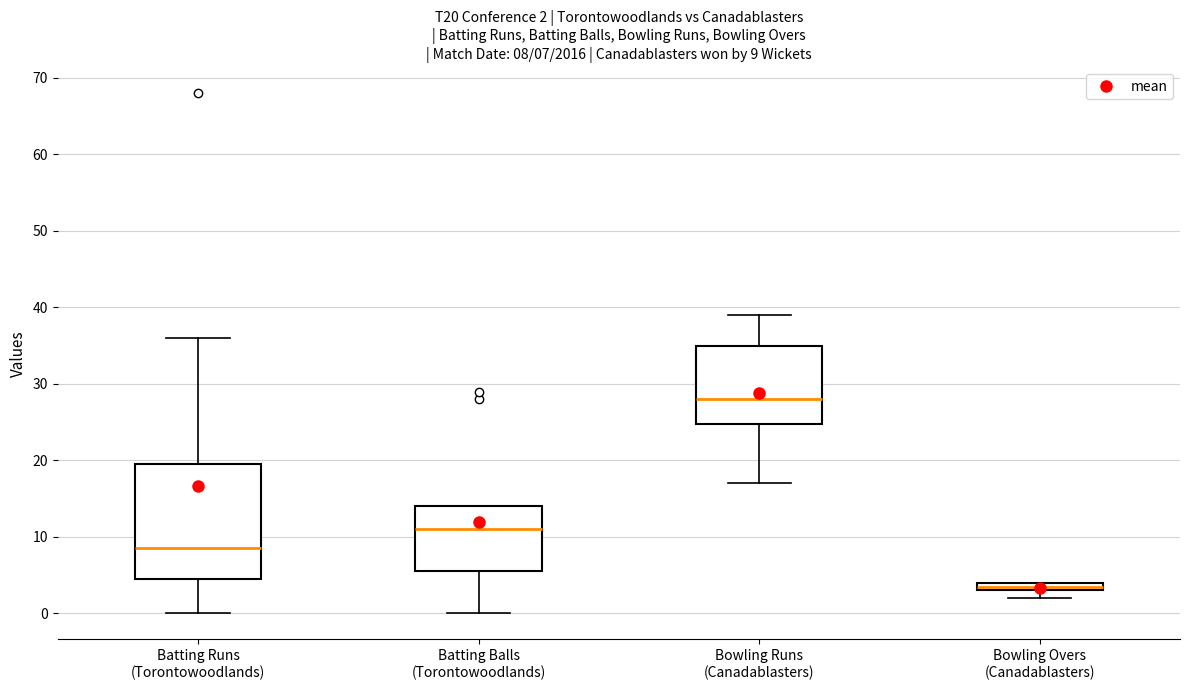

Which box's median line is the highest?

Bowling Runs (Canadablasters)